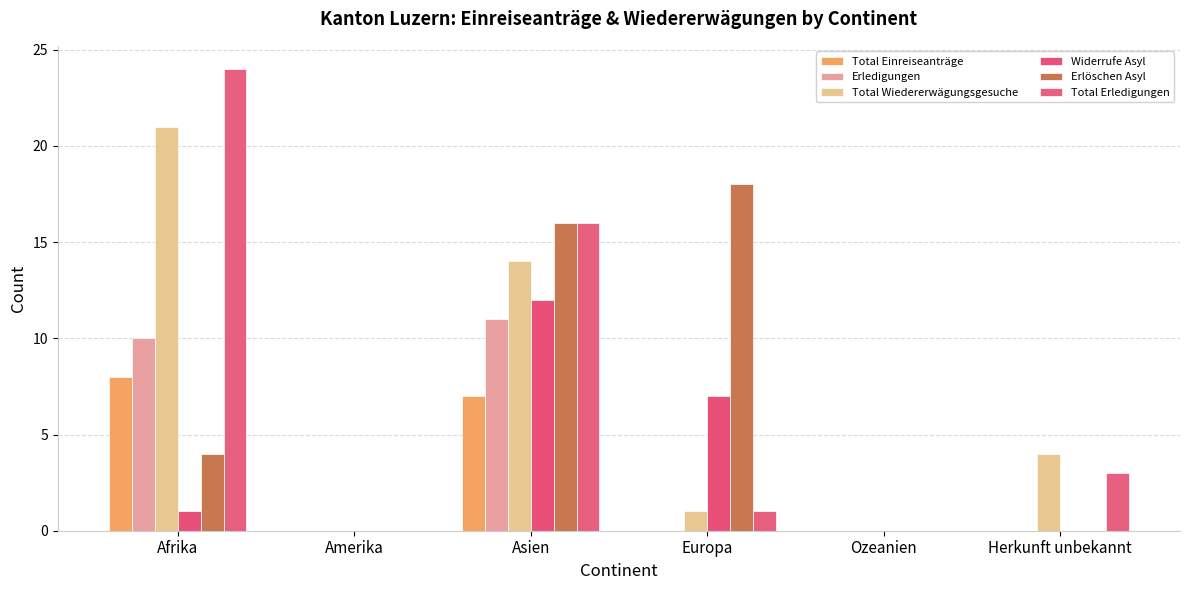

What is the sum of all Widerrufe Asyl values?

20